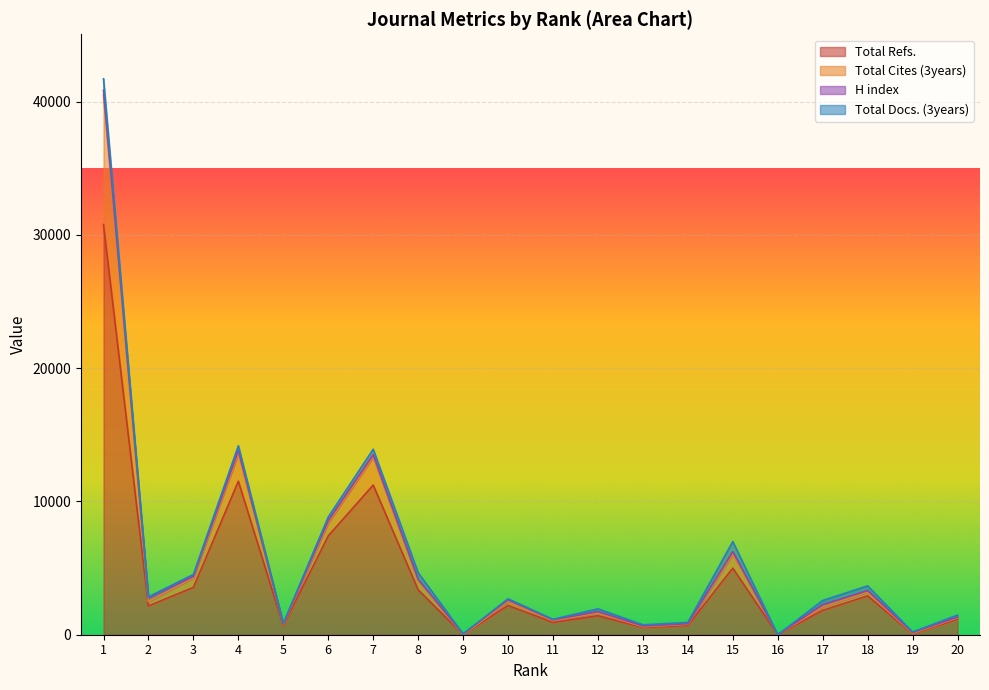

Does the chart display data point markers on the line(s)?

No